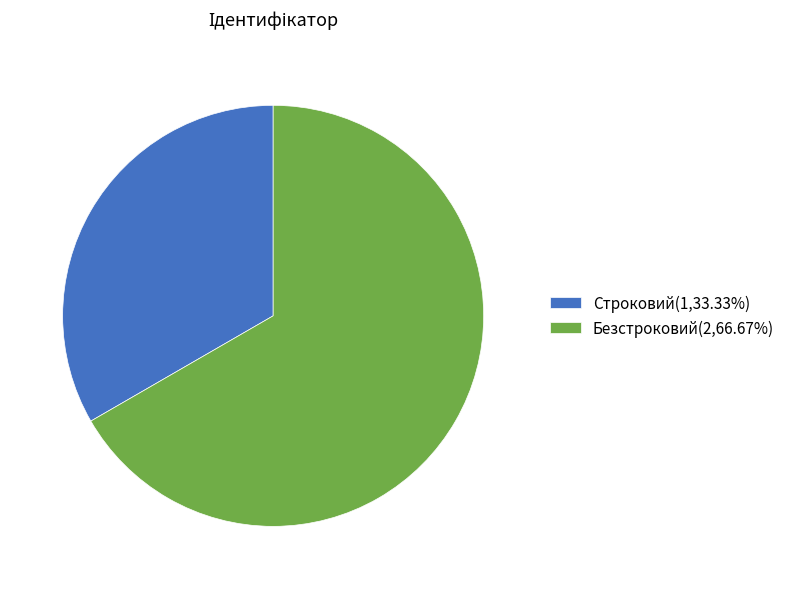

What is the largest slice in the pie chart?

Безстроковий